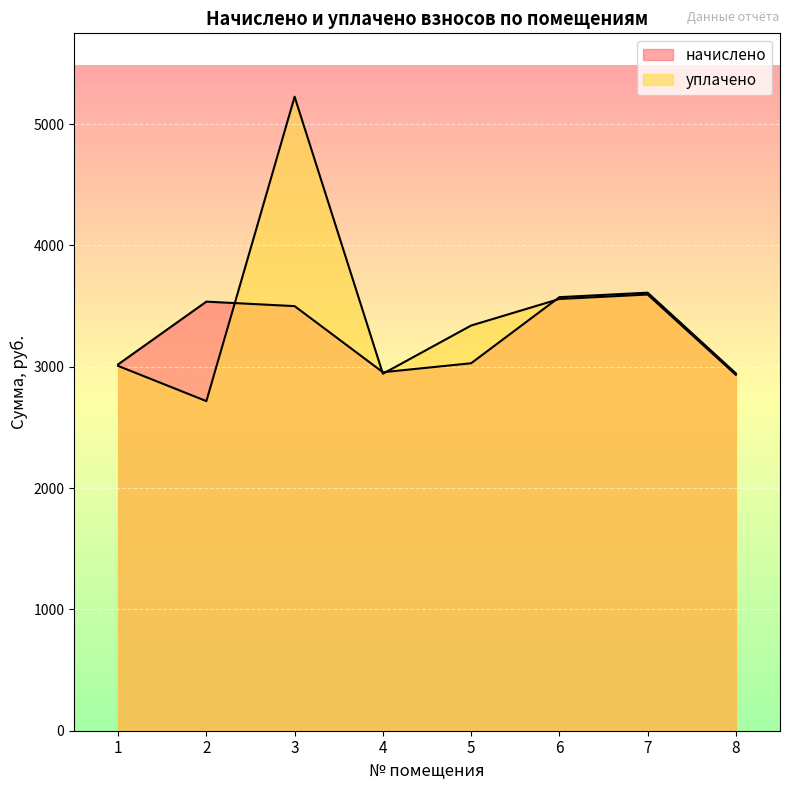

Which series has the largest total across all categories?

уплачено